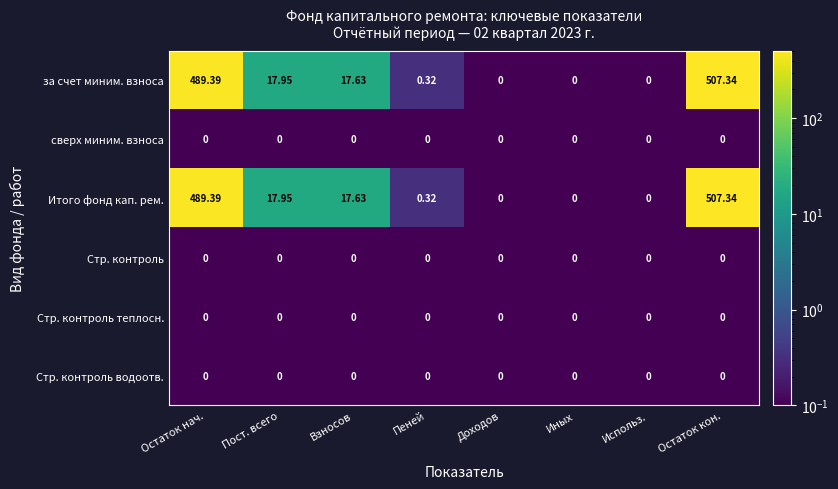

Is the value of Итого фонд кап. рем. at Пост. всего greater than the value of Стр. контроль теплосн. at Остаток нач.?

Yes